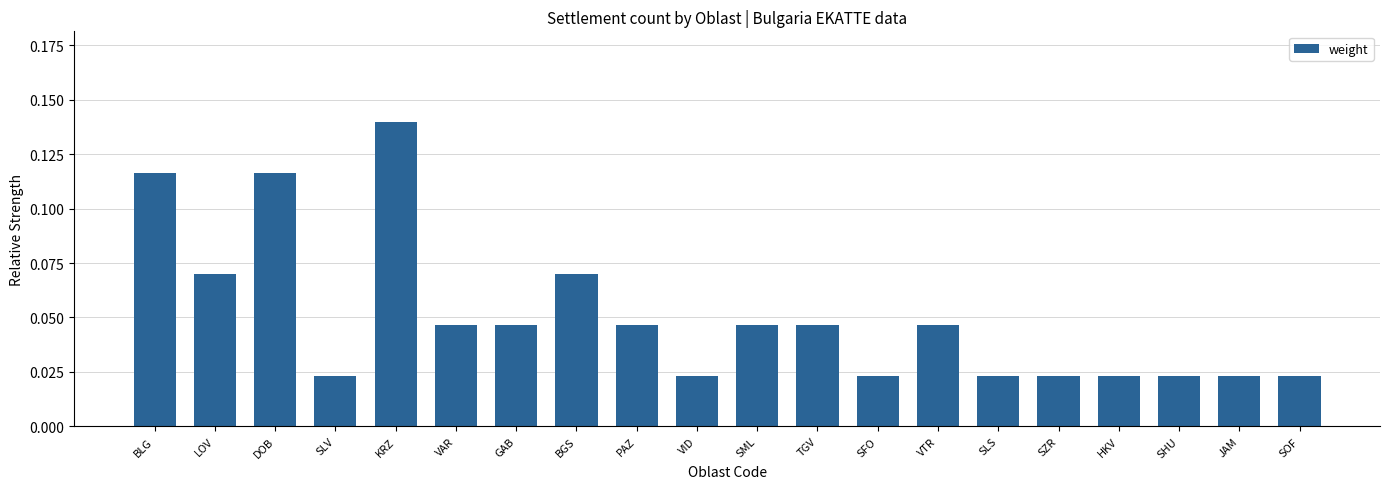

What position from the right is KRZ?

16